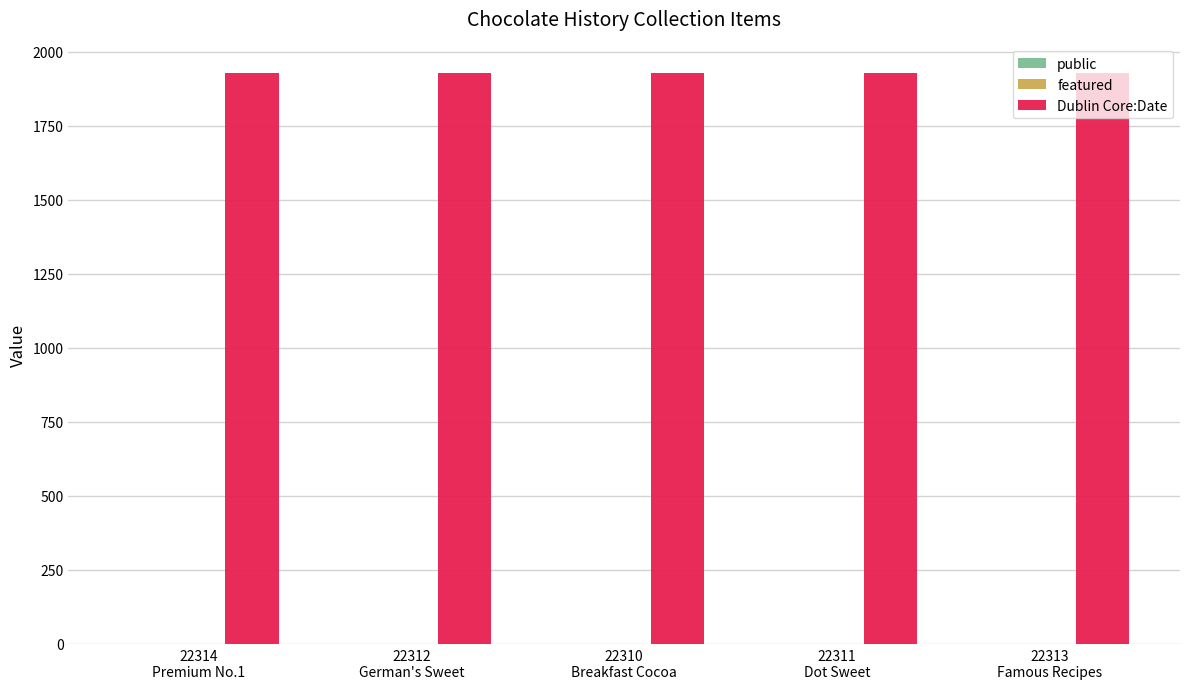

Which series has the largest total across all categories?

Dublin Core:Date